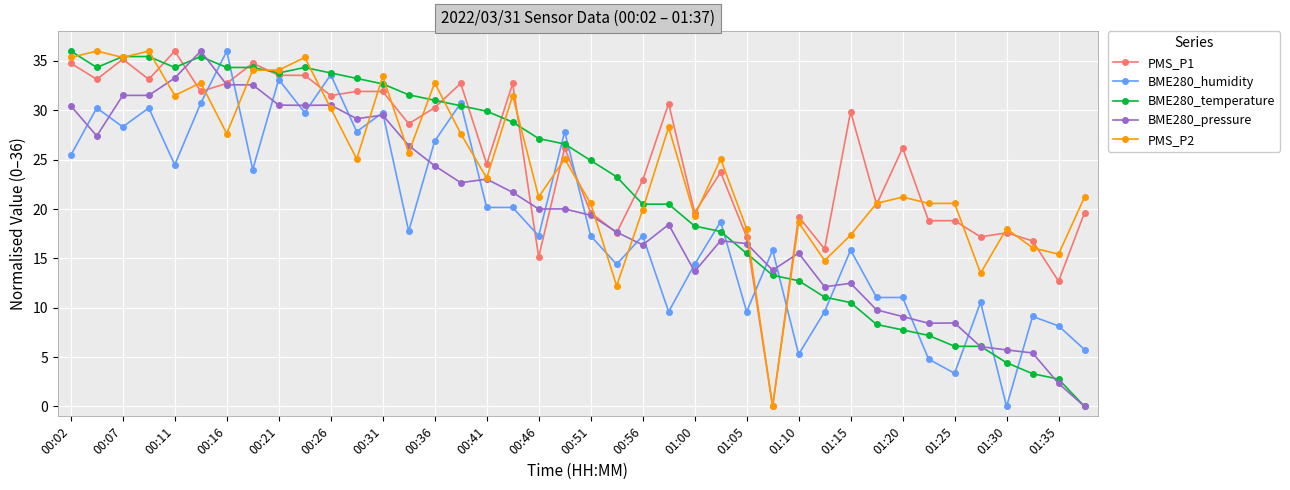

What is the value of the PMS_P2 point at the 10th from the left?

35.4